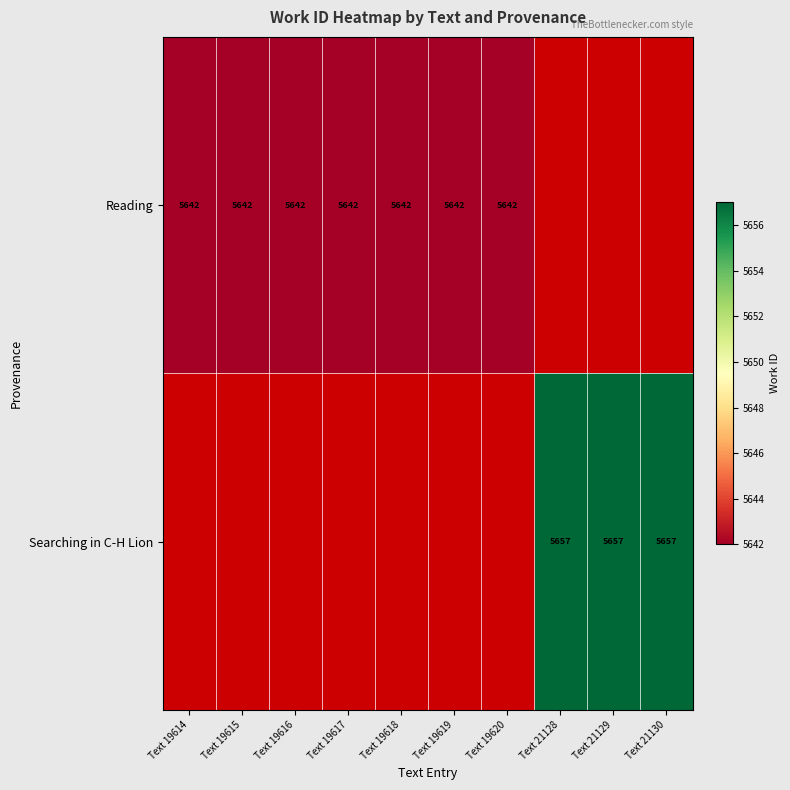

Is it true that Reading equals 2438 at Text 19618?

False